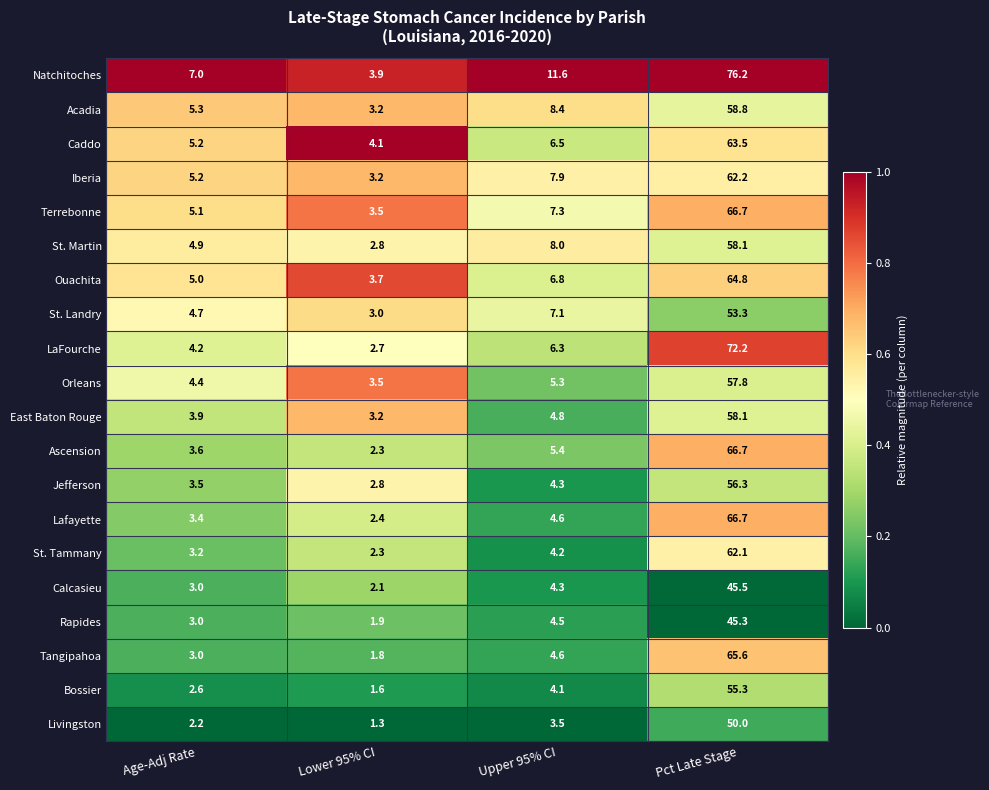

What is the average value of the LaFourche series?

21.4